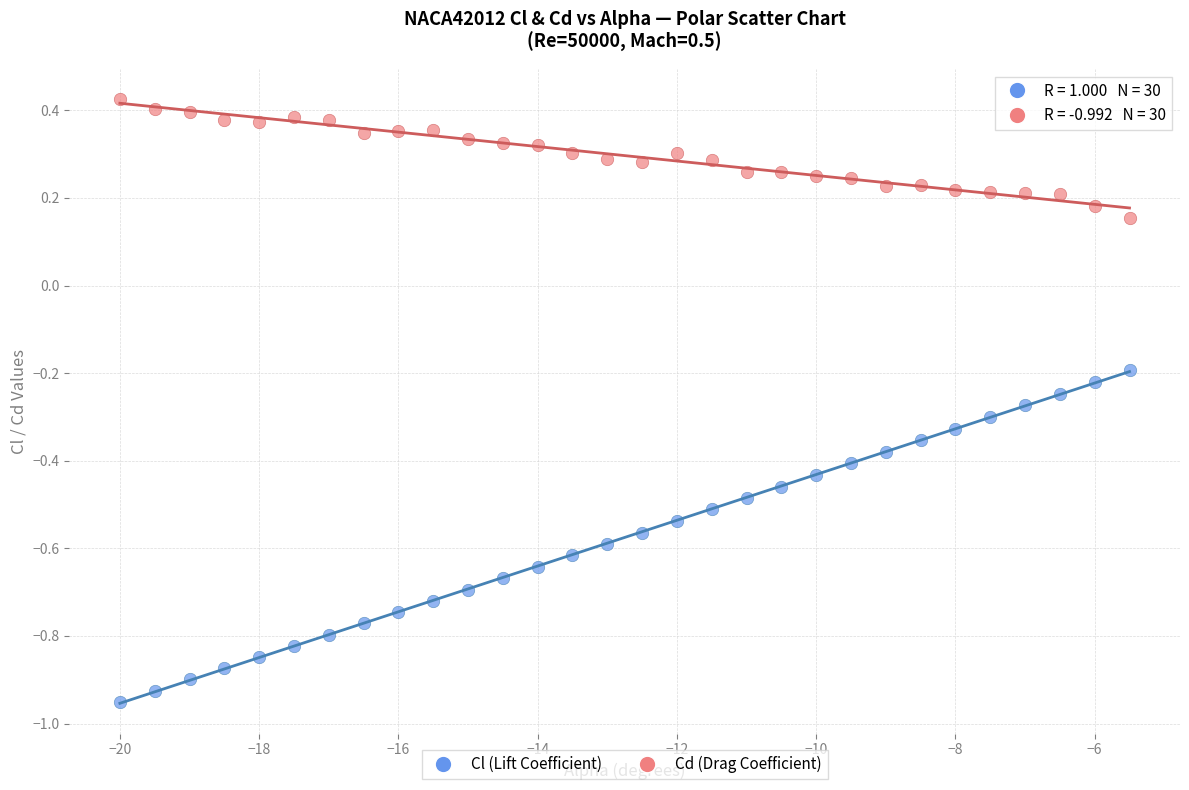

Which series reaches the maximum Y coordinate?

Cd (Drag Coefficient)